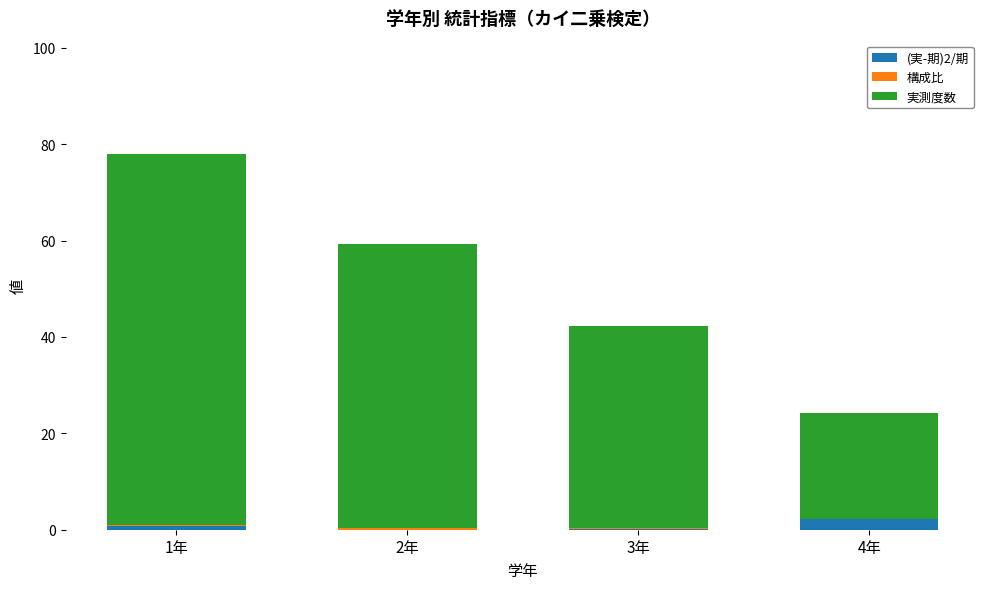

Are the bars horizontal?

No